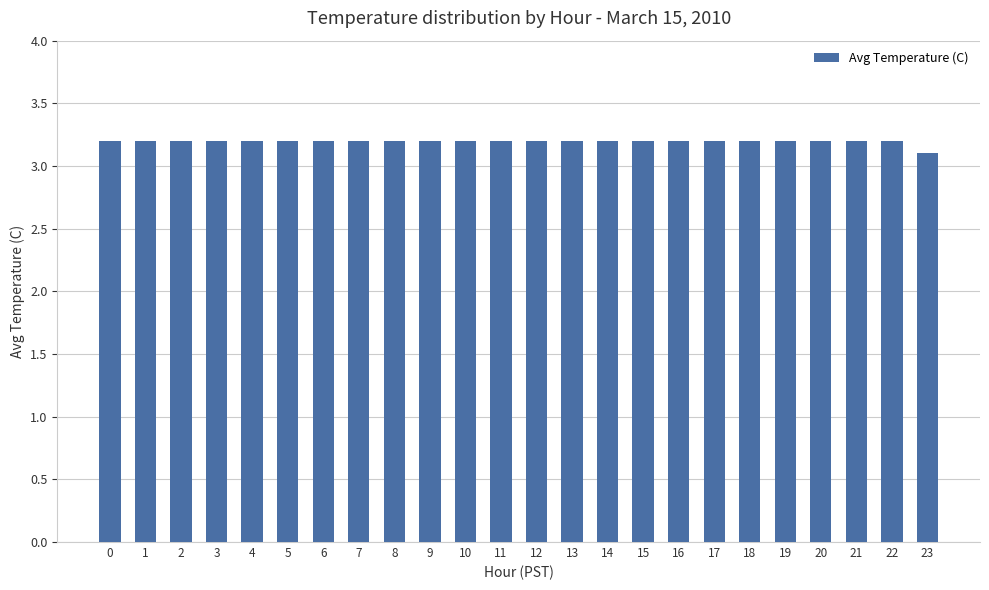

Count the number of categories in the chart.

24